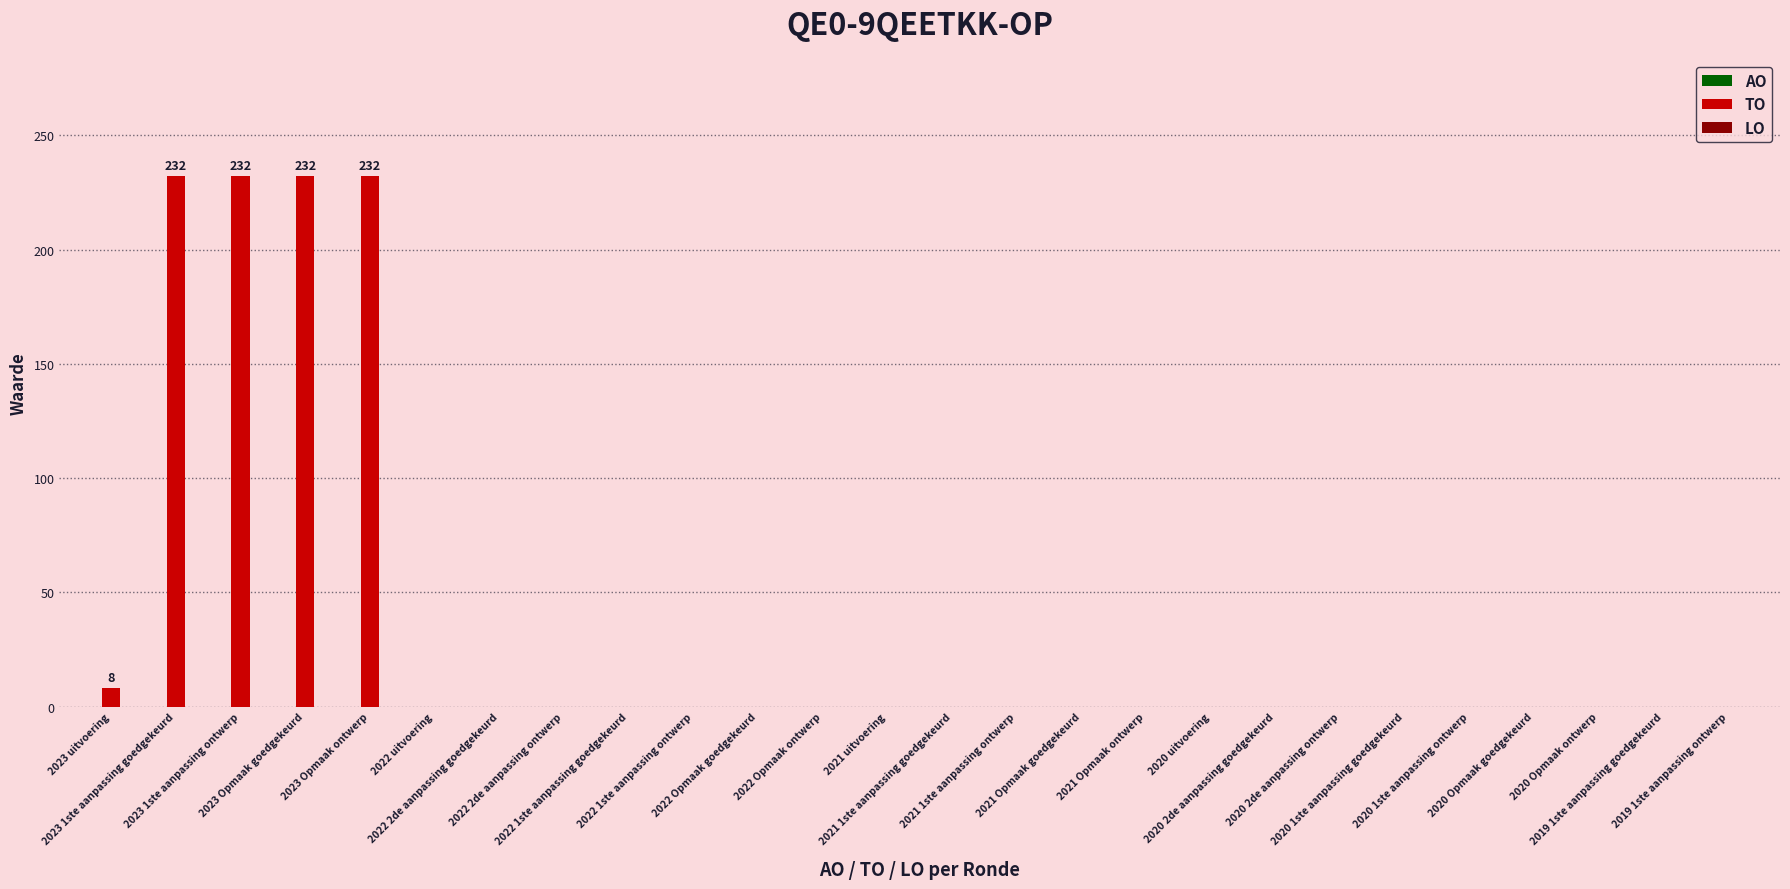

What is the sum of all values?

936